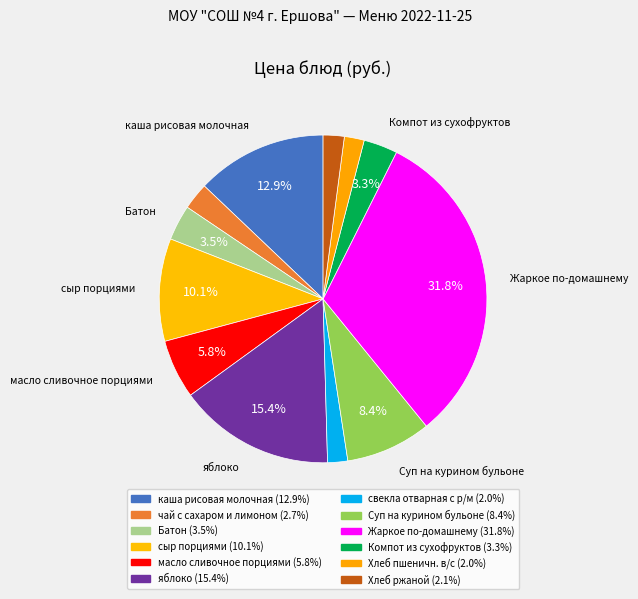

How many slices are in this pie chart?

12